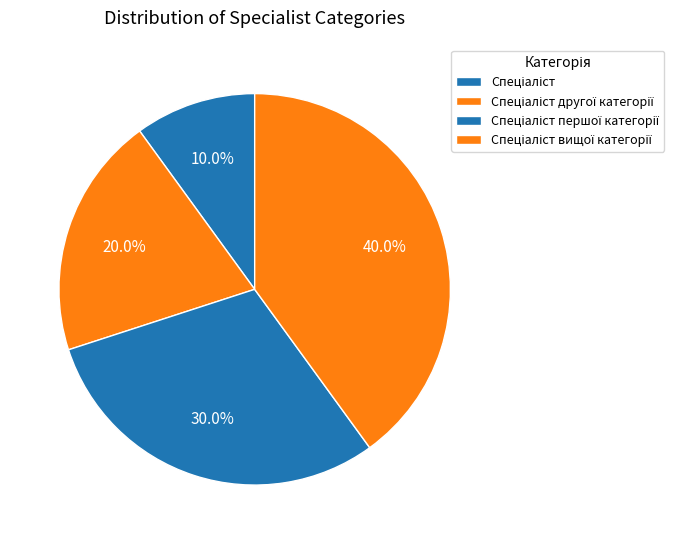

Is the sum of Спеціаліст and Спеціаліст першої категорії greater than half?

No